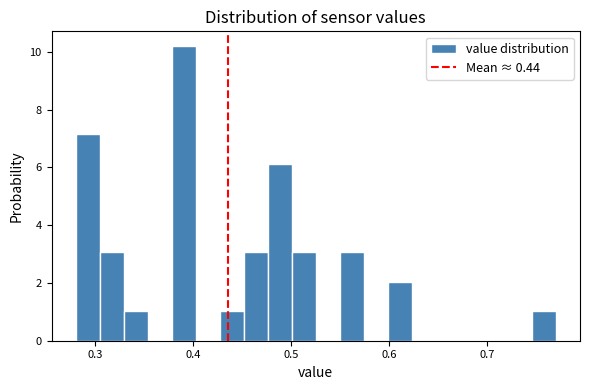

Around what value on the x-axis is the tallest bar? Give the approximate position of its centre, as read against the axis.

0.39